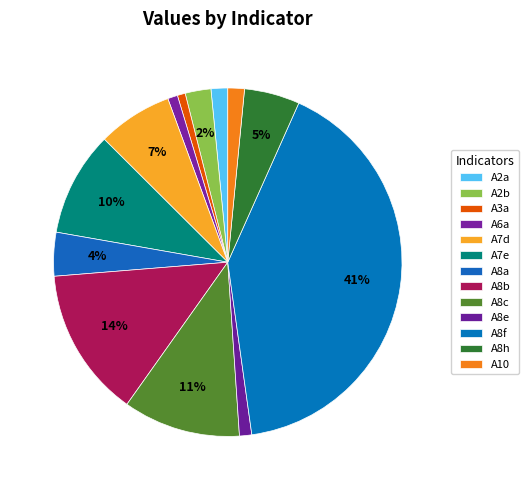

How many slices are in this pie chart?

13